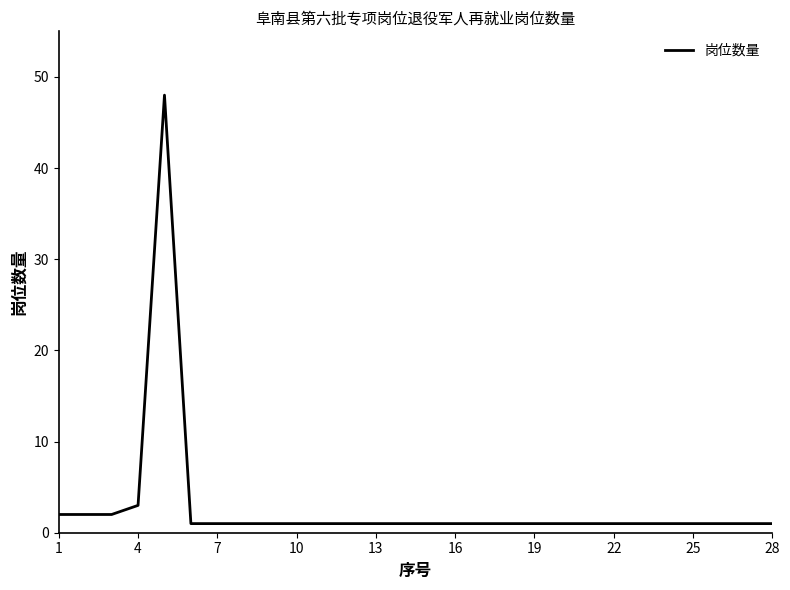

What is the difference between the maximum and minimum values?

47